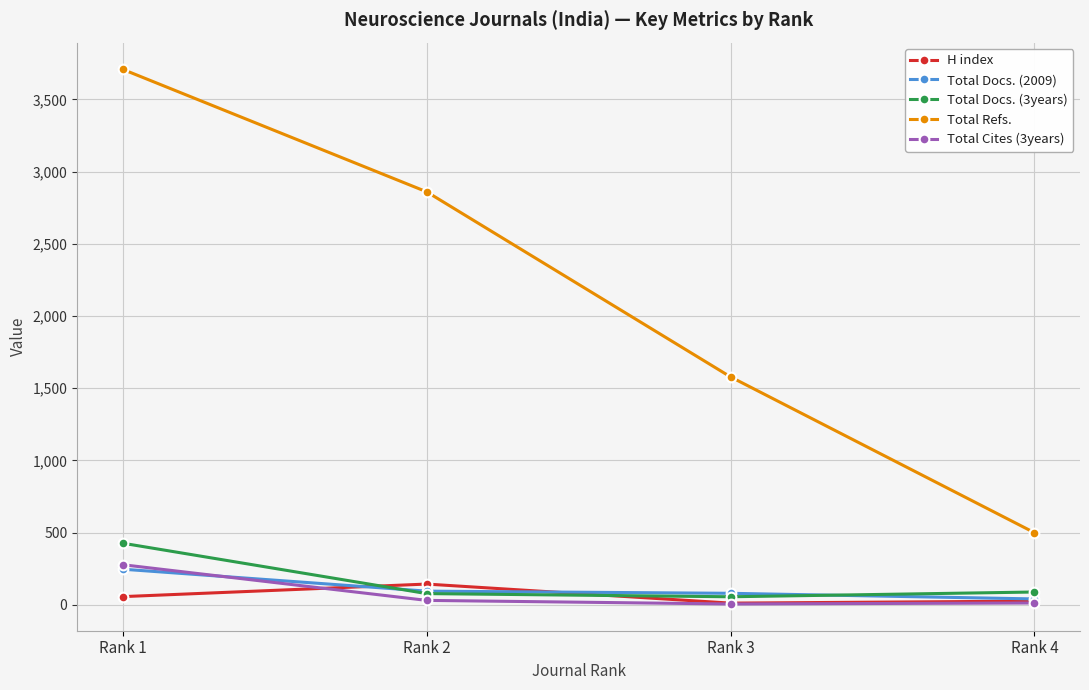

How many lines are shown in the chart?

5